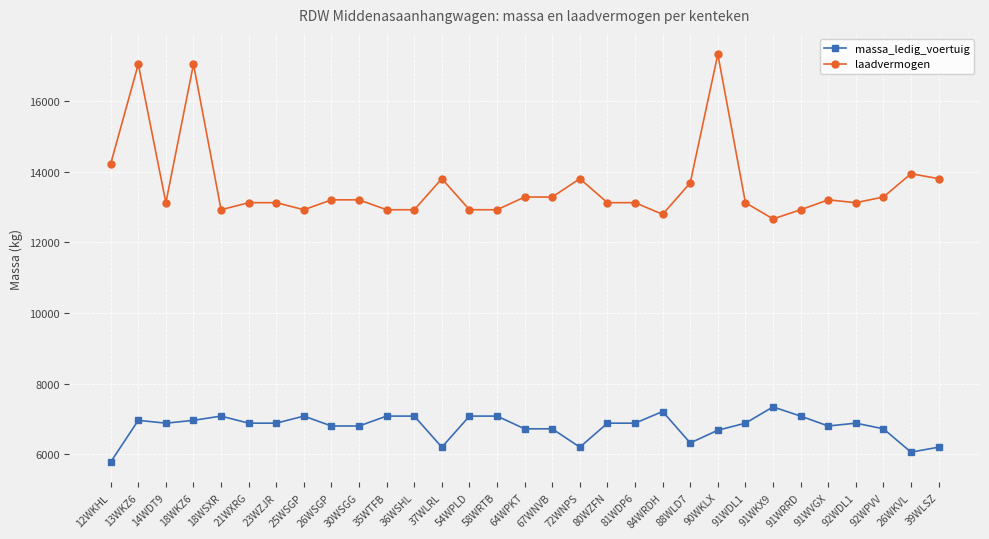

True or false: massa_ledig_voertuig and laadvermogen cross at least once.

False